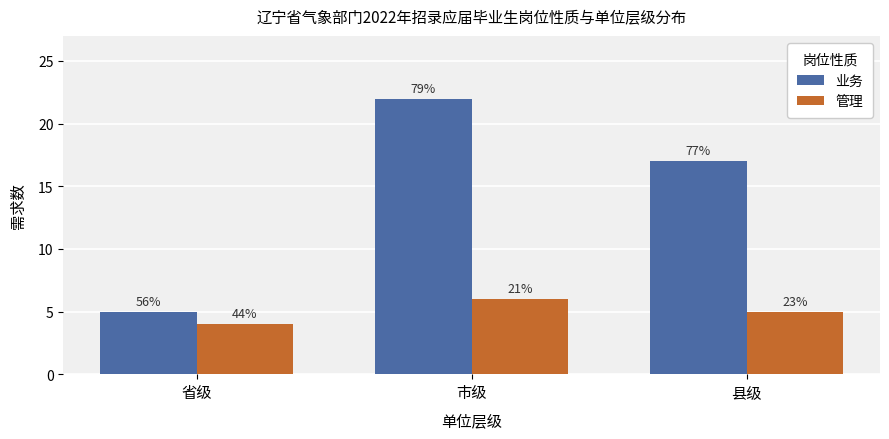

Is it true that 管理 equals 4 at 省级?

True